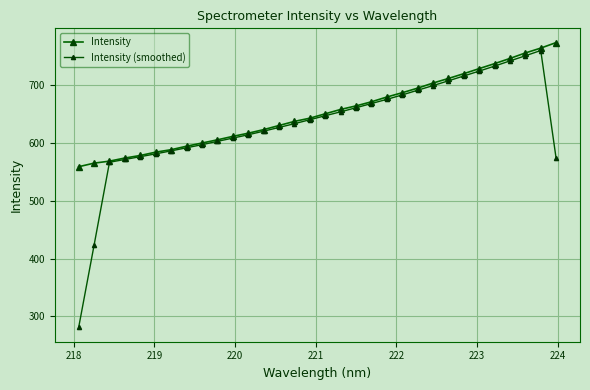

How many data points in Intensity (smoothed) are less than 640?

16